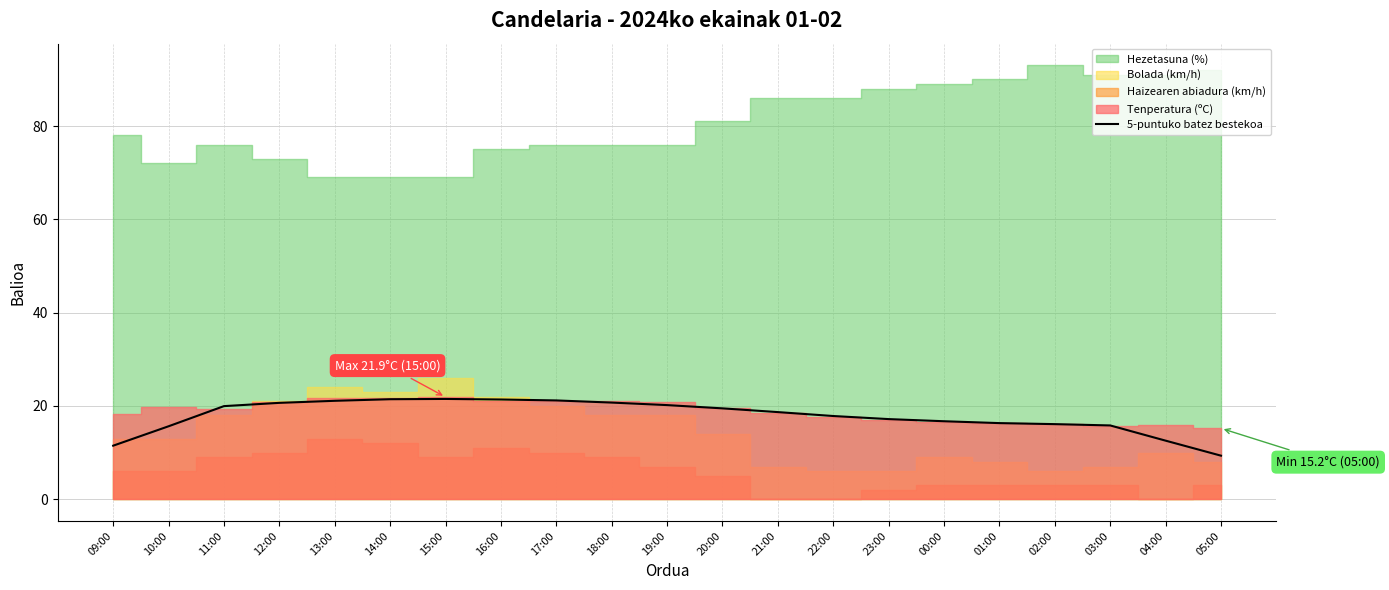

Does the chart display data point markers on the line(s)?

No